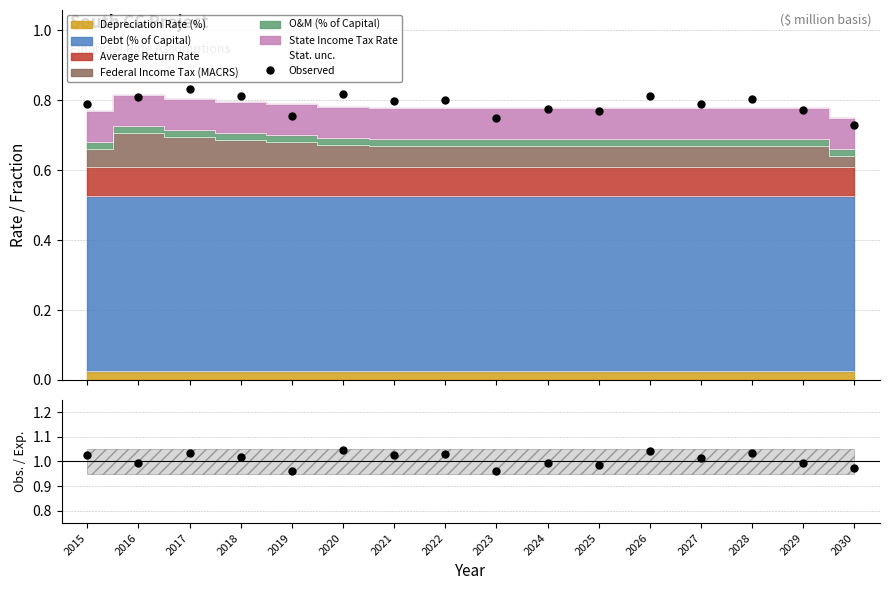

Is the value of Obs. / Exp. at 2024 greater than the value of Observed at 2022?

Yes